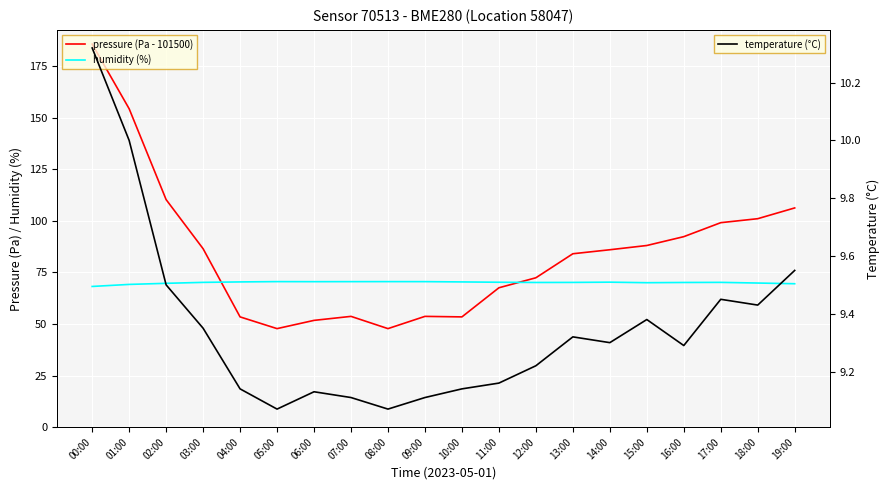

Which series has the widest spread of values?

pressure (Pa - 101500)